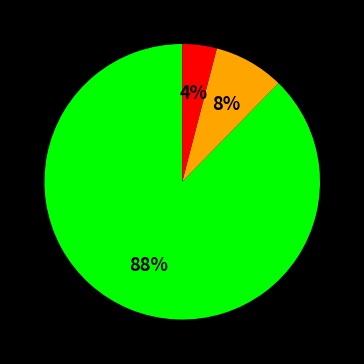

Is there any slice that represents more than half of the pie?

Yes